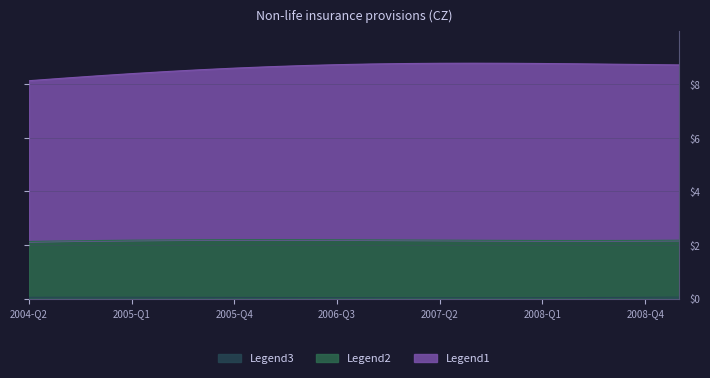

Does the chart have visible grid lines?

Yes